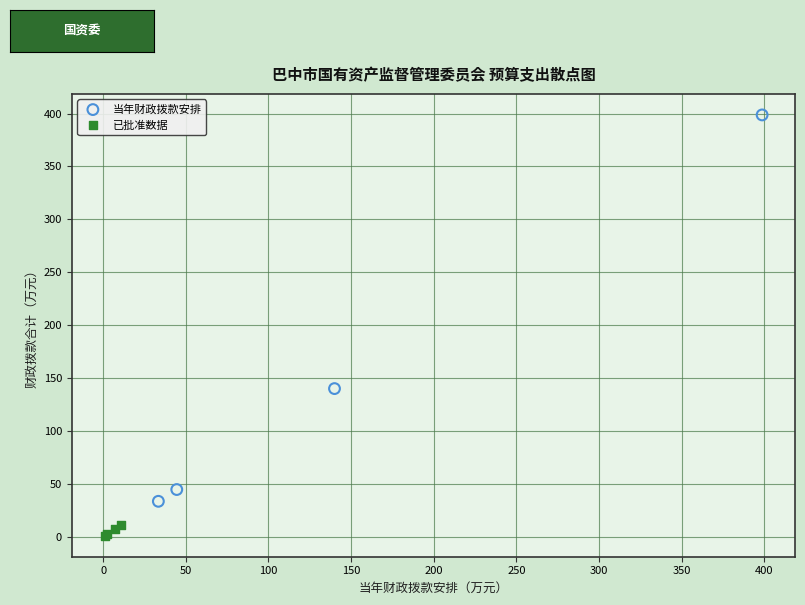

Which series contains the lowest Y value?

已批准数据